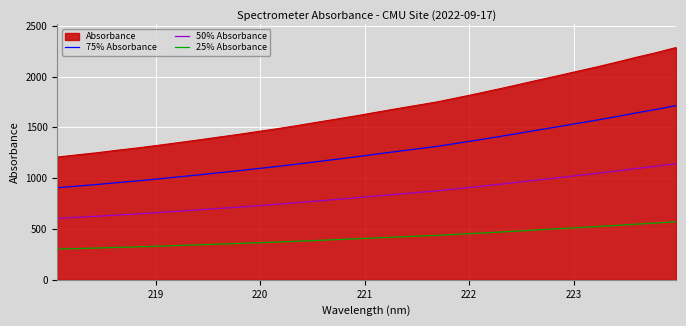

List the series in order of their overall mean, lowest first.

25% Absorbance, 50% Absorbance, 75% Absorbance, Absorbance